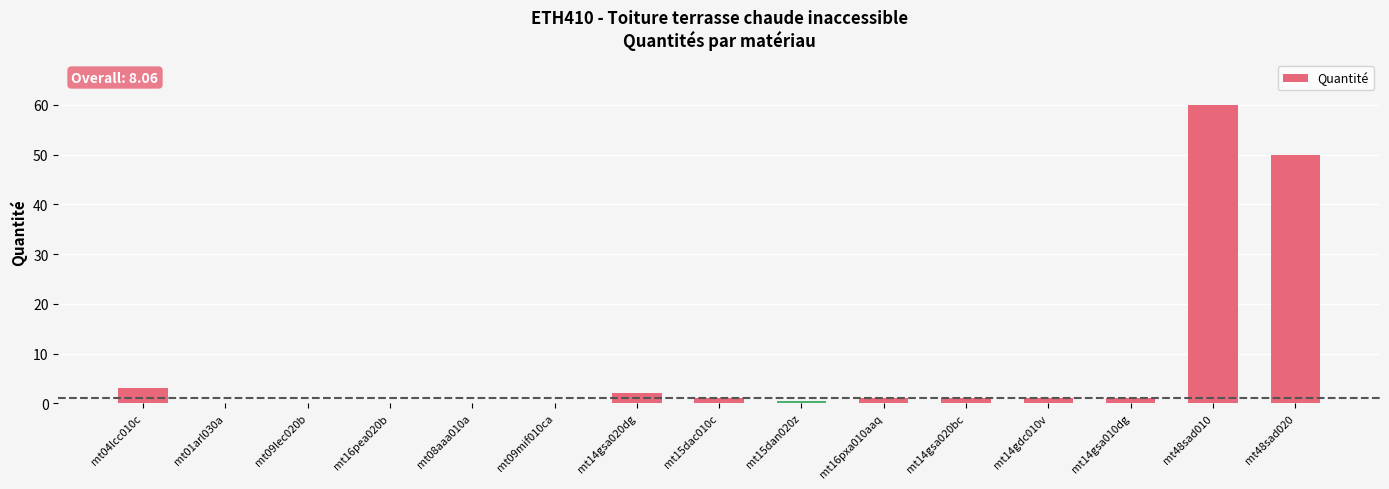

Where is the data nearest to the value 30?

mt48sad020